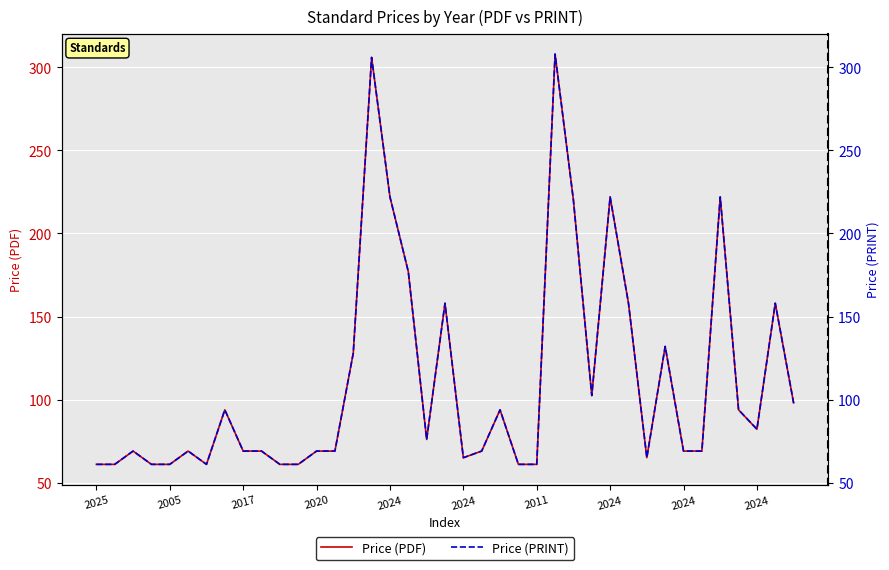

Which category has the lowest value across all series?

2025